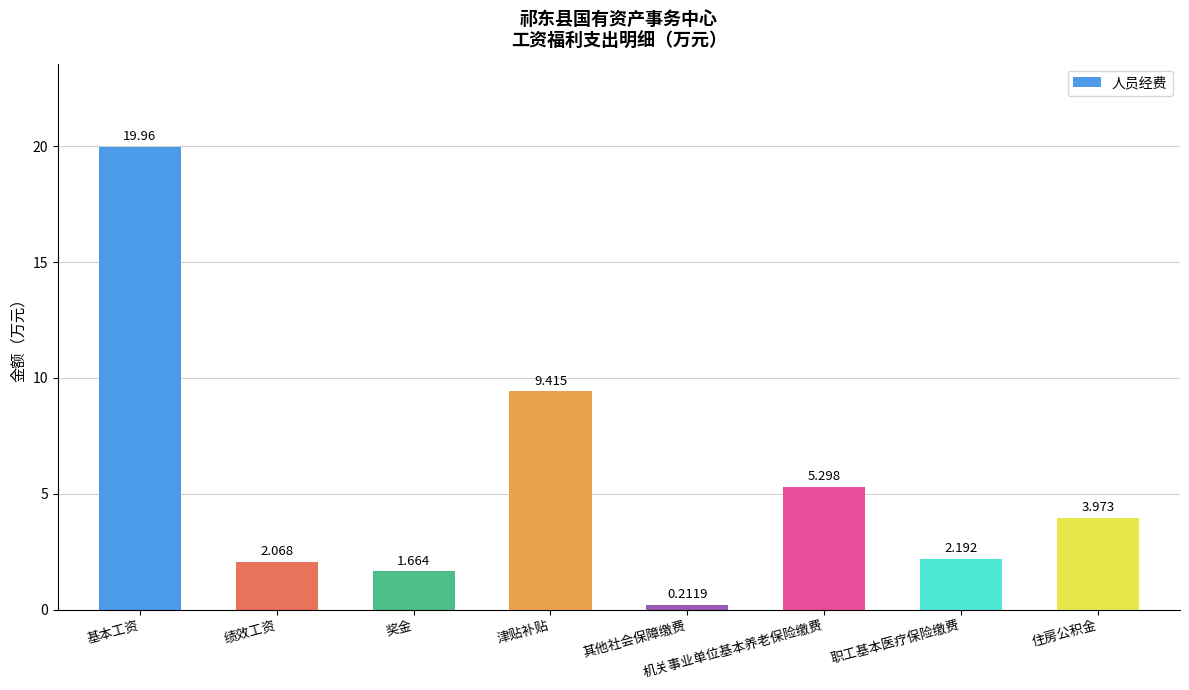

List the labels in order of value, smallest first.

其他社会保障缴费, 奖金, 绩效工资, 职工基本医疗保险缴费, 住房公积金, 机关事业单位基本养老保险缴费, 津贴补贴, 基本工资